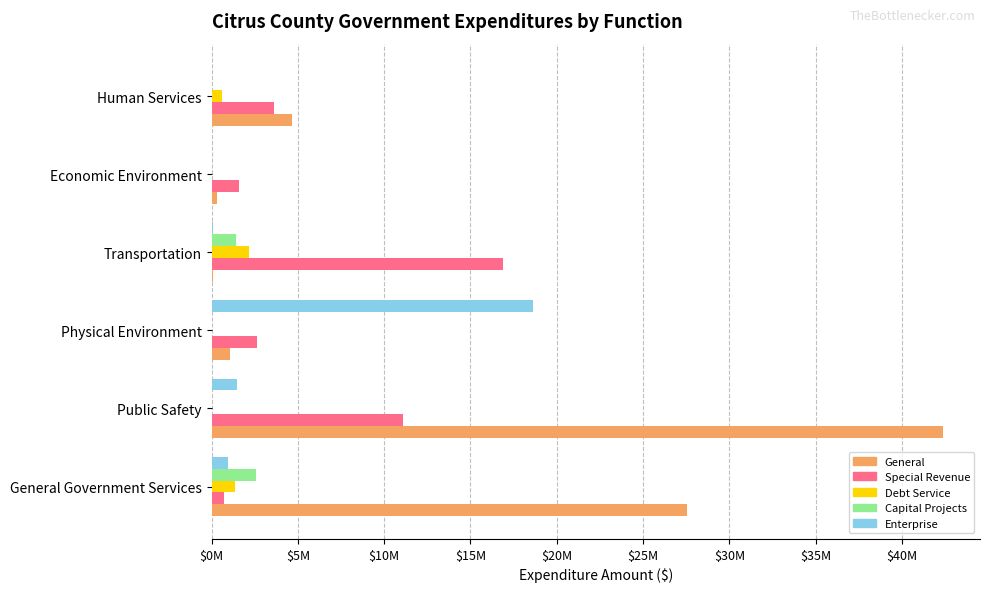

What are all the series names shown in the legend?

General, Special Revenue, Debt Service, Capital Projects, Enterprise